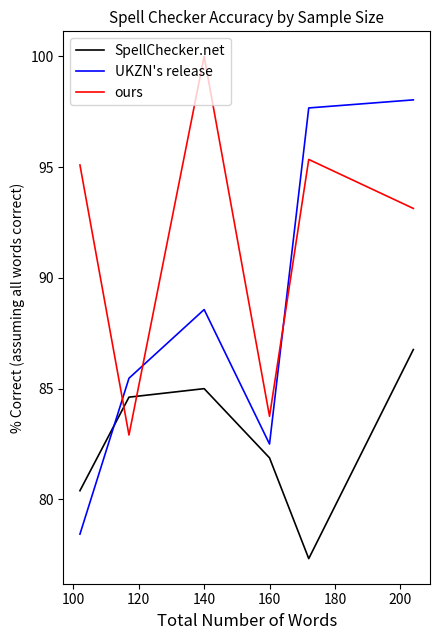

What are all the series names shown in the legend?

SpellChecker.net, UKZN's release, ours